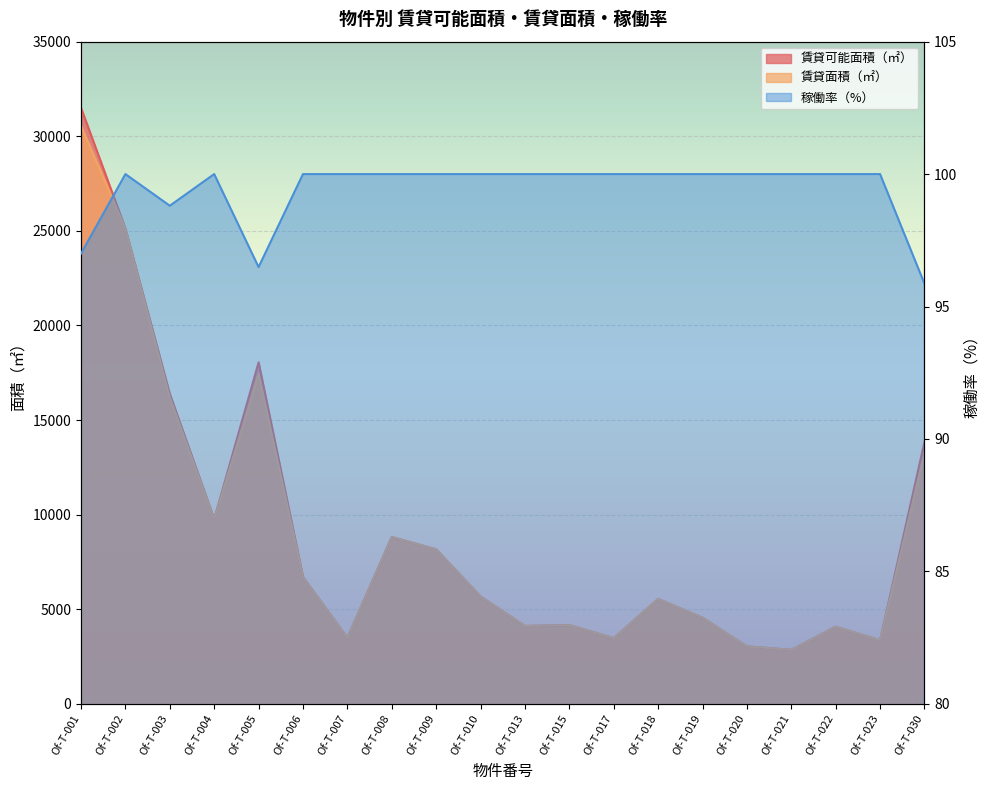

True or false: 稼働率（%） and 賃貸可能面積（㎡） intersect in this chart.

False